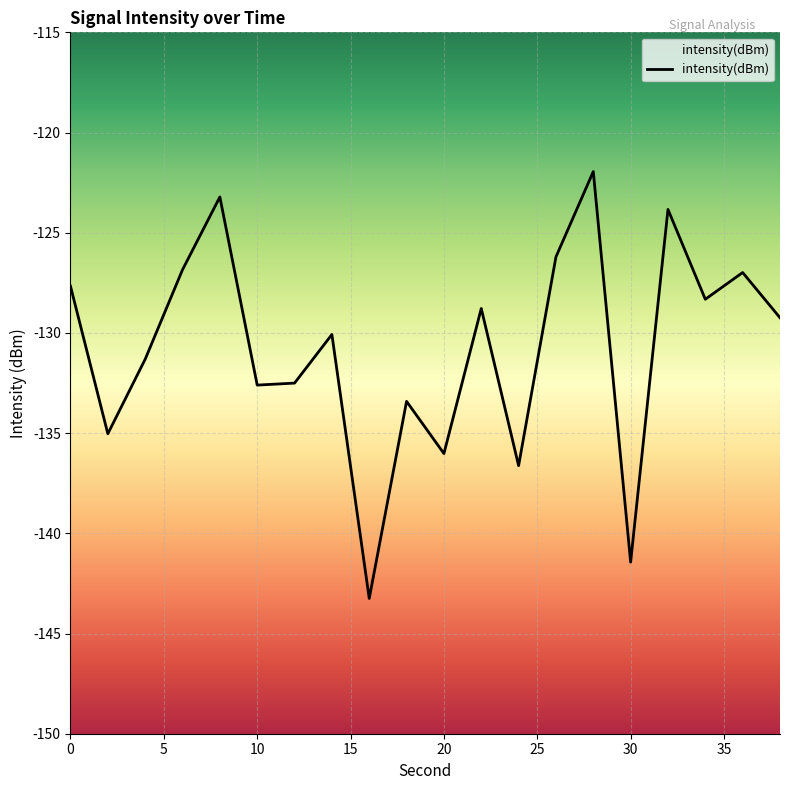

Reading left to right, what are all the values shown in this chart?

0=-127.7	2=-135.0	4=-131.3	6=-126.8	8=-123.2	10=-132.6	12=-132.5	14=-130.1	16=-143.3	18=-133.4	20=-136.0	22=-128.8	24=-136.6	26=-126.2	28=-121.9	30=-141.4	32=-123.8	34=-128.3	36=-127.0	38=-129.2